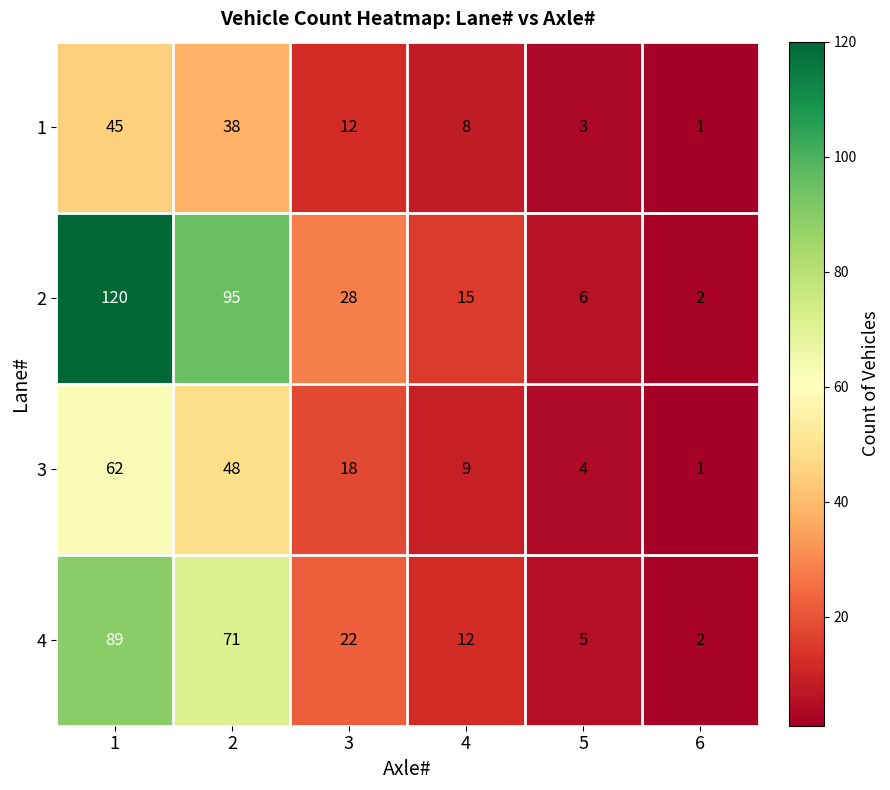

At how many categories does at least one series exceed 9?

4